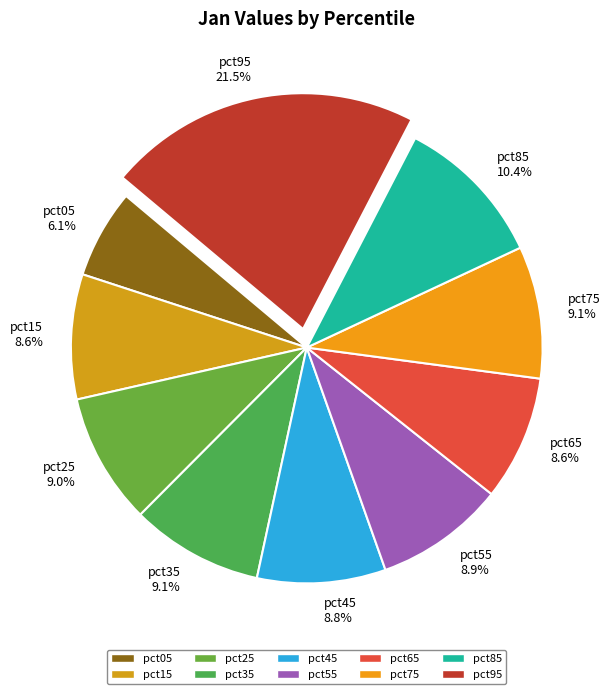

Is it true that pct15 is 9% of the pie?

True